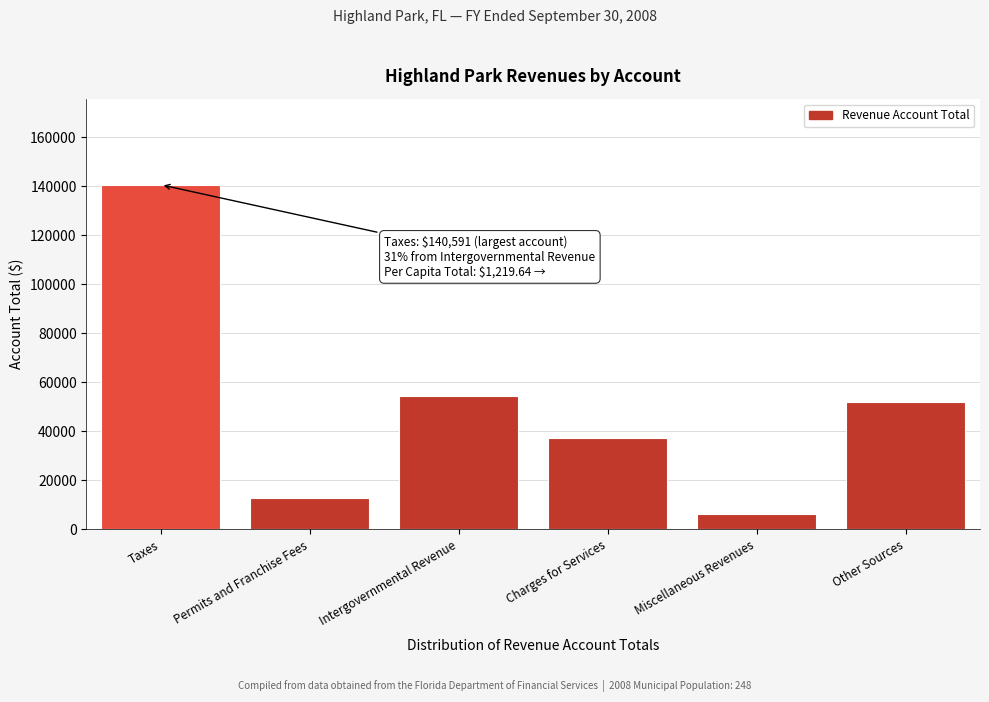

Reading right to left, extract all data points from this chart.

Other Sources=51807	Miscellaneous Revenues=6102	Charges for Services=37089	Intergovernmental Revenue=54246	Permits and Franchise Fees=12636	Taxes=140591